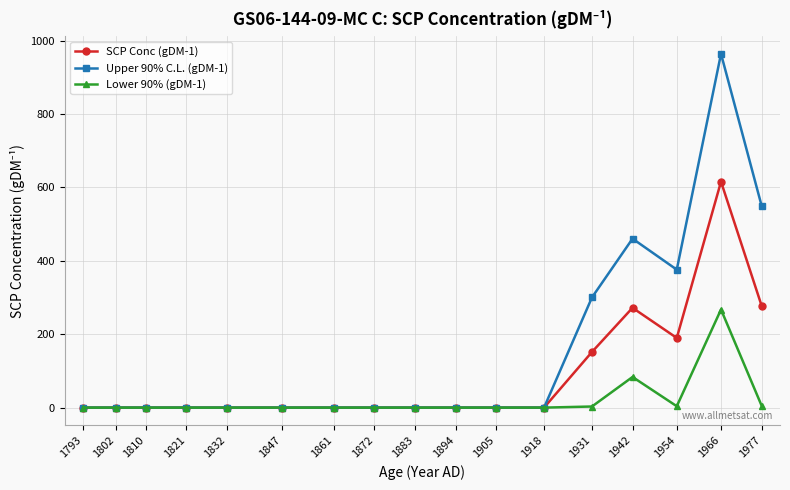

List the series in order of their peak value, highest first.

Upper 90% C.L. (gDM-1), SCP Conc (gDM-1), Lower 90% (gDM-1)